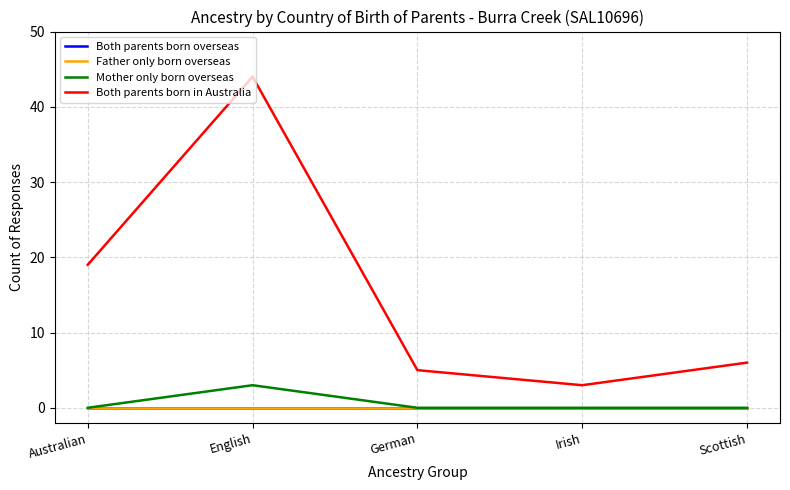

Reading right to left, transcribe all the data shown in this chart.

Both parents born overseas: 0	0	0	0	0
Father only born overseas: 0	0	0	0	0
Mother only born overseas: 0	0	0	3	0
Both parents born in Australia: 6	3	5	44	19